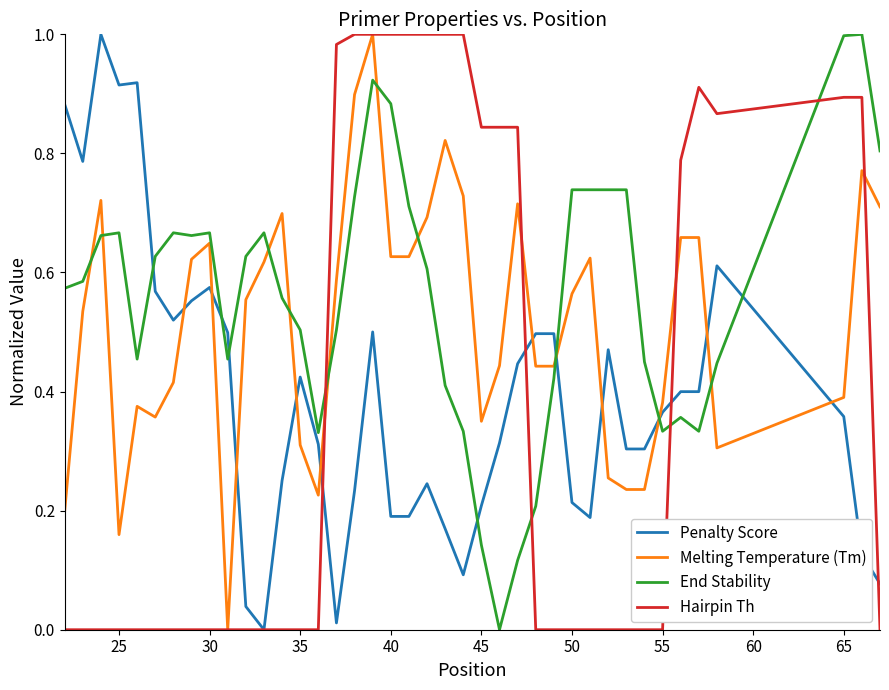

True or false: Melting Temperature (Tm) and End Stability cross at least once.

True